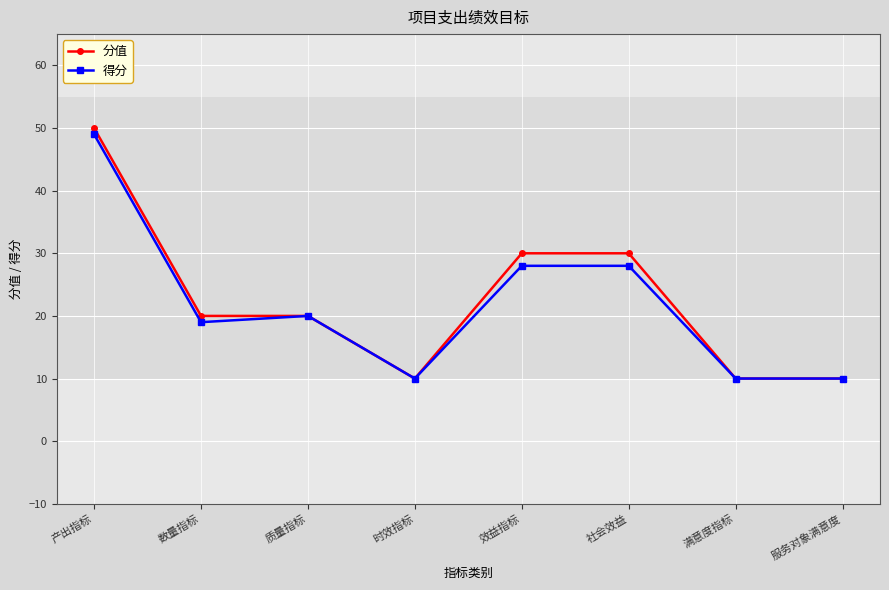

Reading right to left, list all the values displayed in this chart.

分值: 服务对象满意度=10	满意度指标=10	社会效益=30	效益指标=30	时效指标=10	质量指标=20	数量指标=20	产出指标=50
得分: 服务对象满意度=10	满意度指标=10	社会效益=28	效益指标=28	时效指标=10	质量指标=20	数量指标=19	产出指标=49